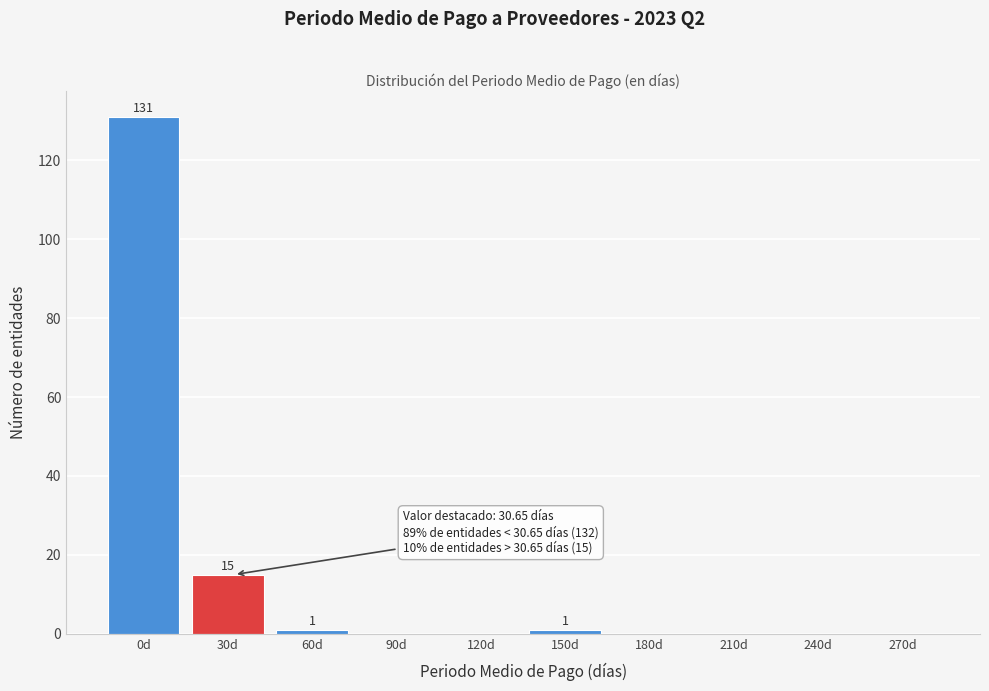

Reading left to right, what are all the values shown in this chart?

0d=131	30d=15	60d=1	90d=0	120d=0	150d=1	180d=0	210d=0	240d=0	270d=0